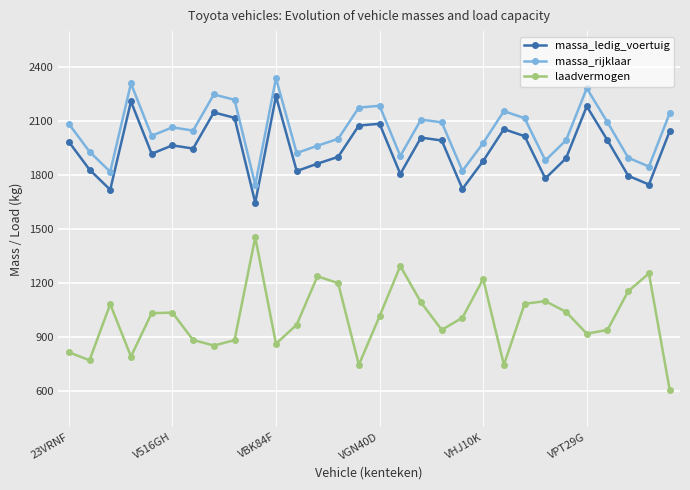

What is the sum of all massa_rijklaar values?

61382